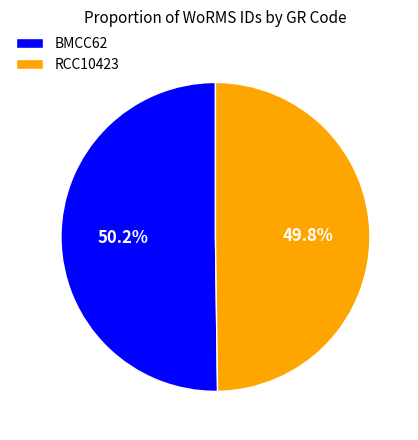

Is there a majority slice in this chart?

Yes